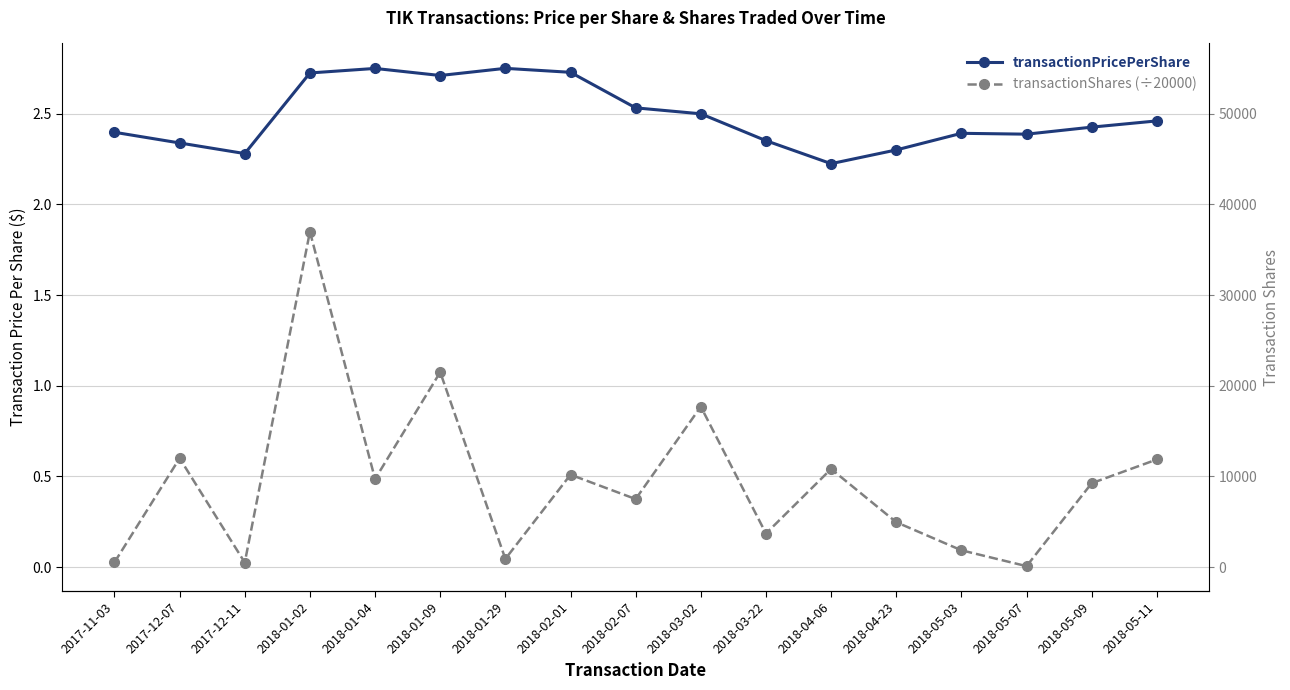

The value of transactionPricePerShare at 2018-02-07 is 3.4. True or false?

False